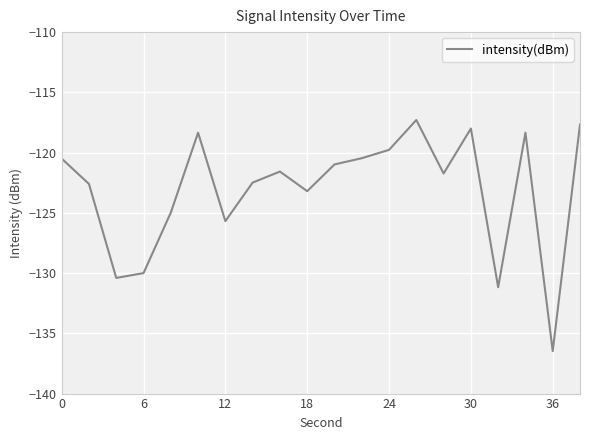

What is the minimum value shown in the chart?

-136.5